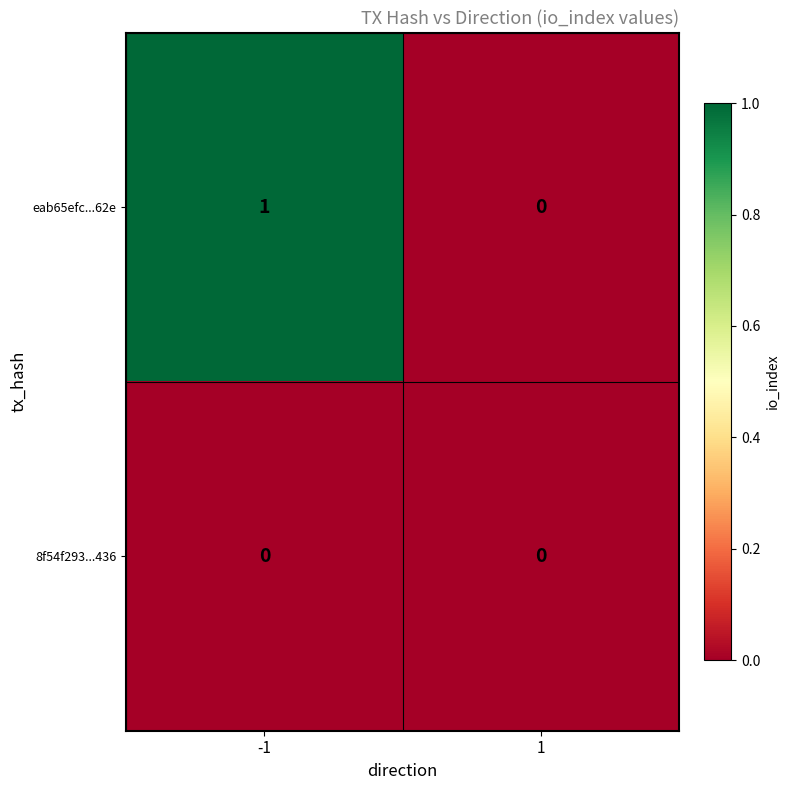

The value of 8f54f293...436 at 1 is 0. True or false?

True